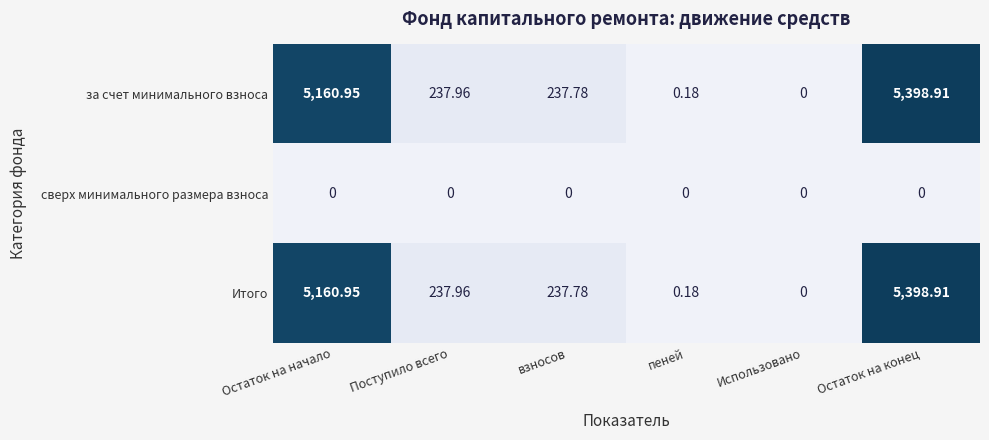

Which category has the highest value across all series?

Остаток на конец